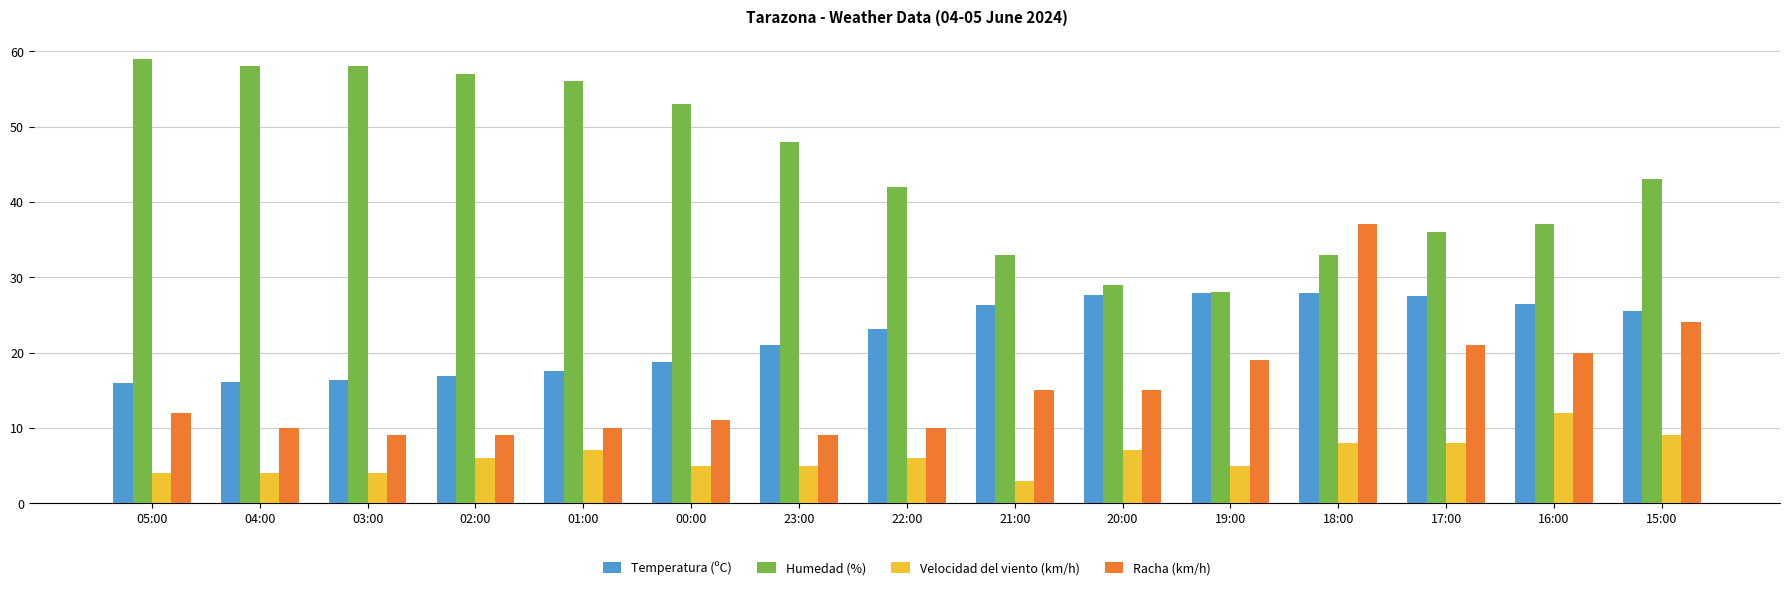

Between 01:00 and 22:00, which series saw the biggest shift?

Humedad (%)